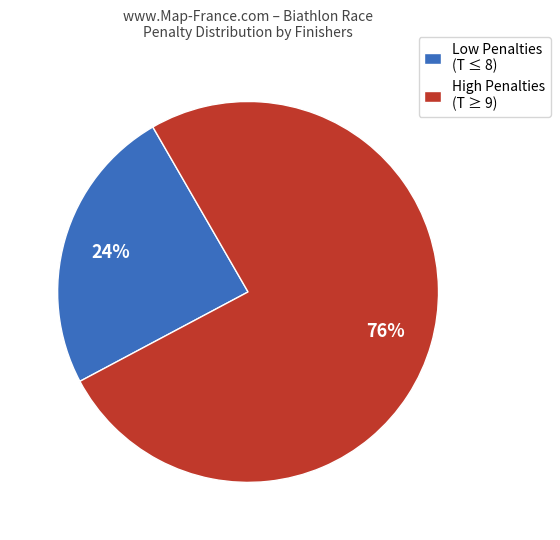

Rank the categories by value from lowest to highest.

Low Penalties (T ≤ 8), High Penalties (T ≥ 9)